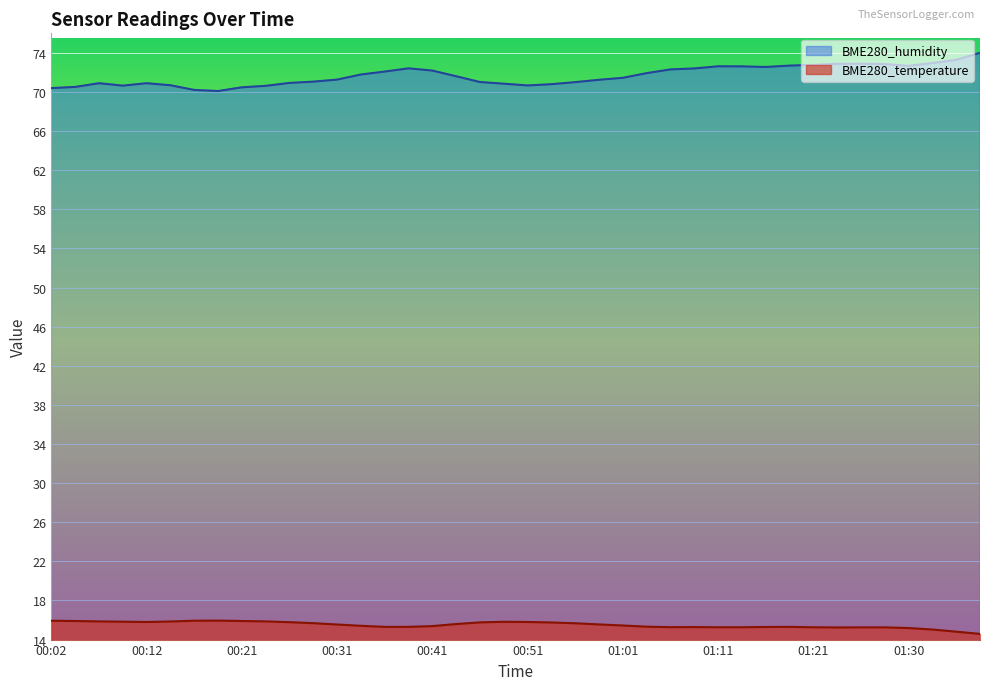

How many interior local valleys does the BME280_temperature series have?

3